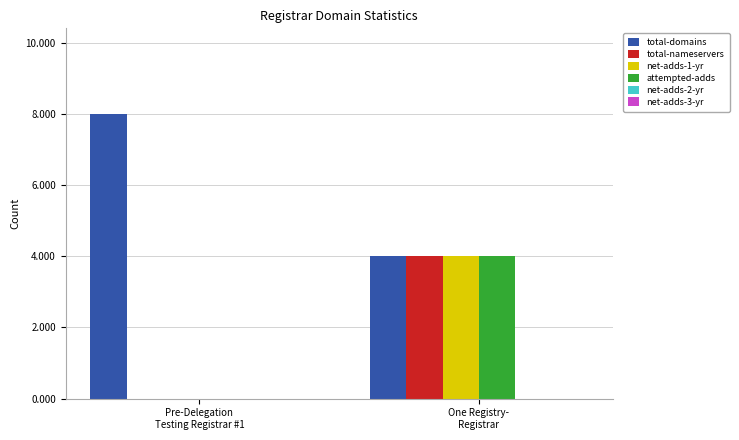

Which series has the largest total across all categories?

total-domains